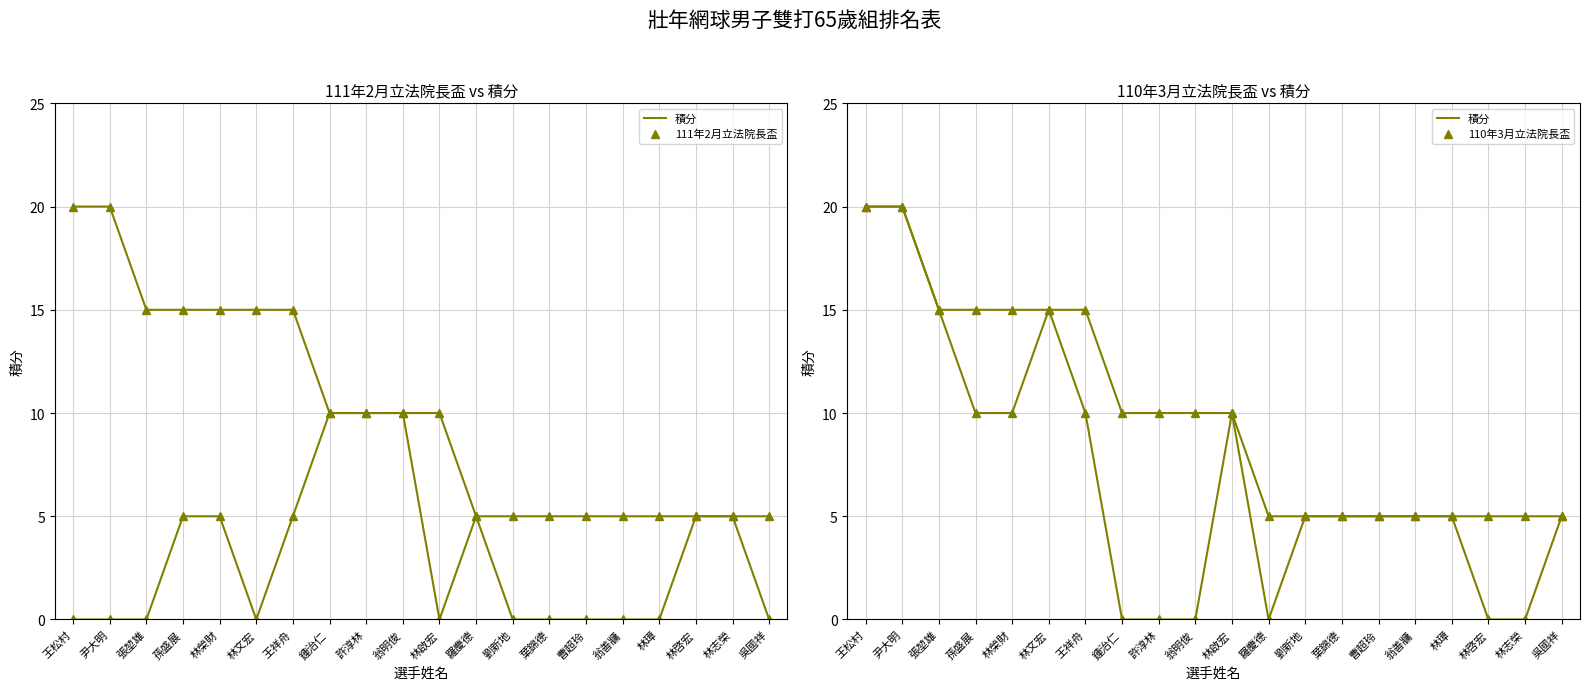

What is the label of the 20th point from the left?

吳國祥